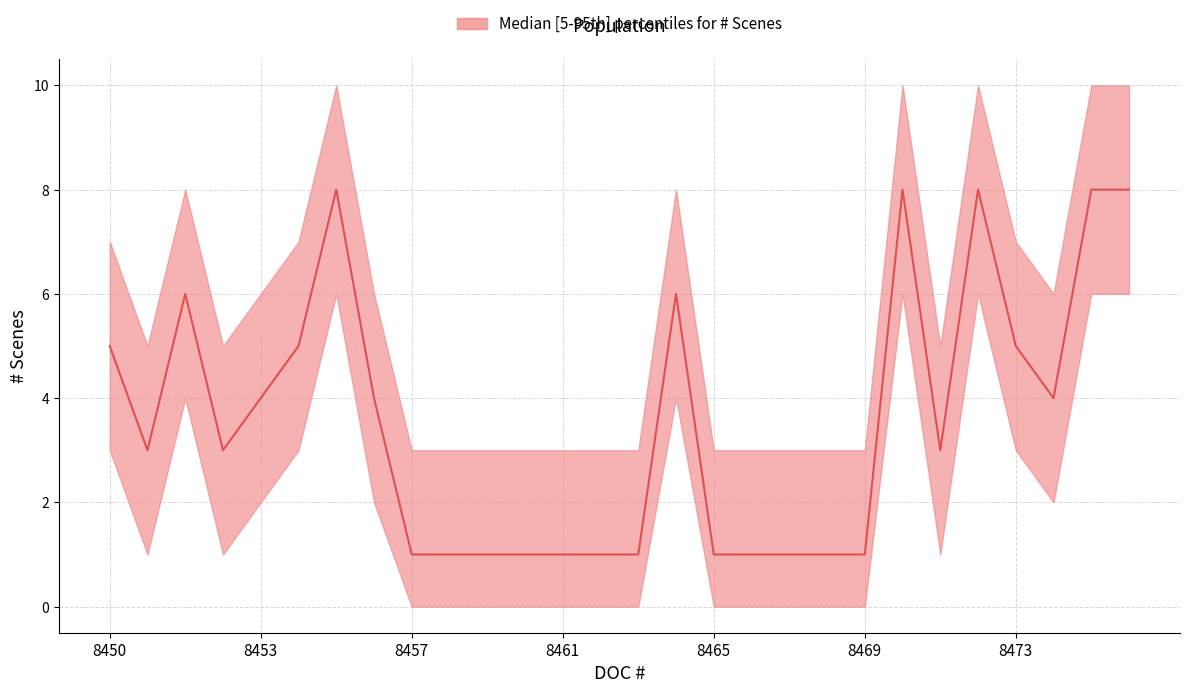

What is the highest value of the upper series?

10